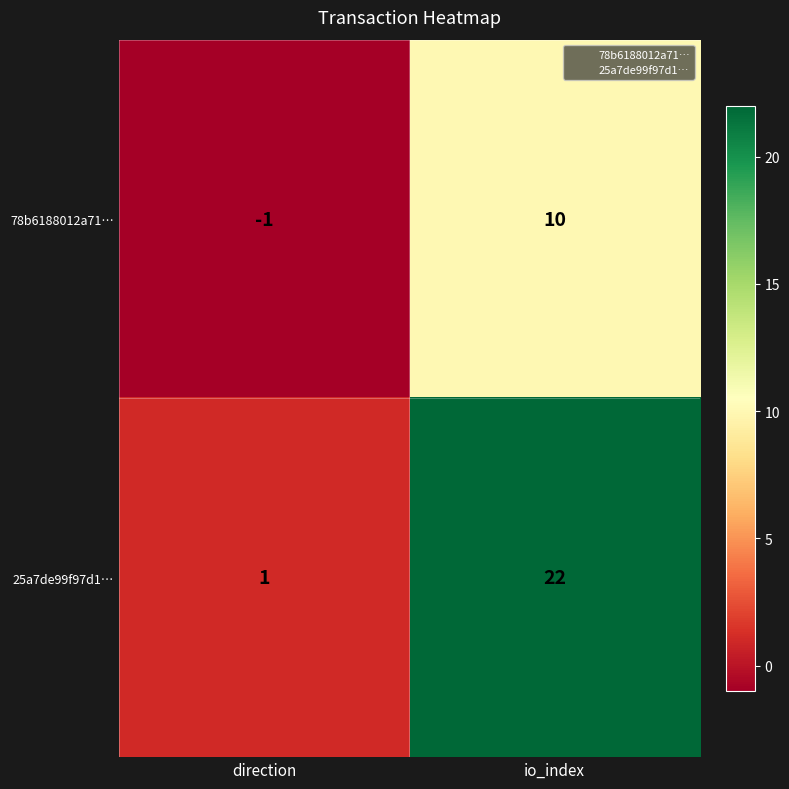

What is the sum of the 25a7de99f97d1… values at io_index and direction?

23